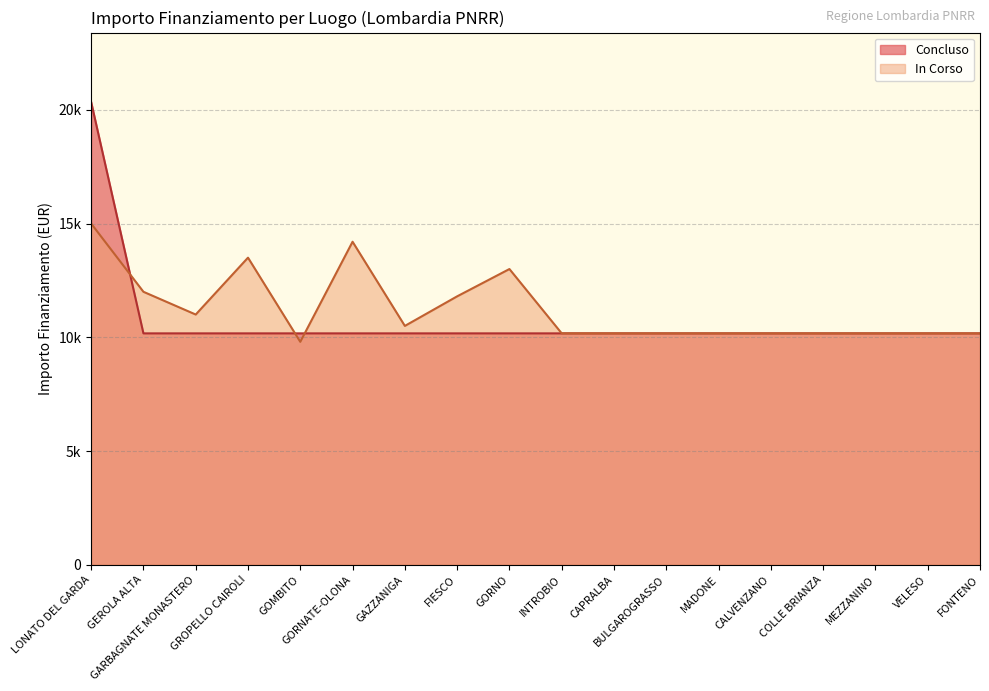

Which series ends up on top after the final intersection of Concluso and In Corso?

In Corso